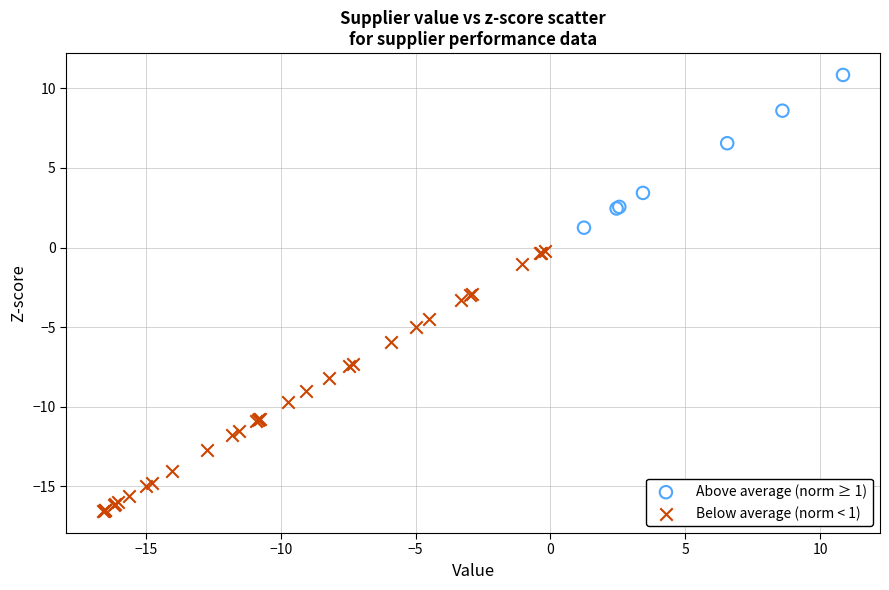

Which series contains the lowest Y value?

Below average (norm < 1)